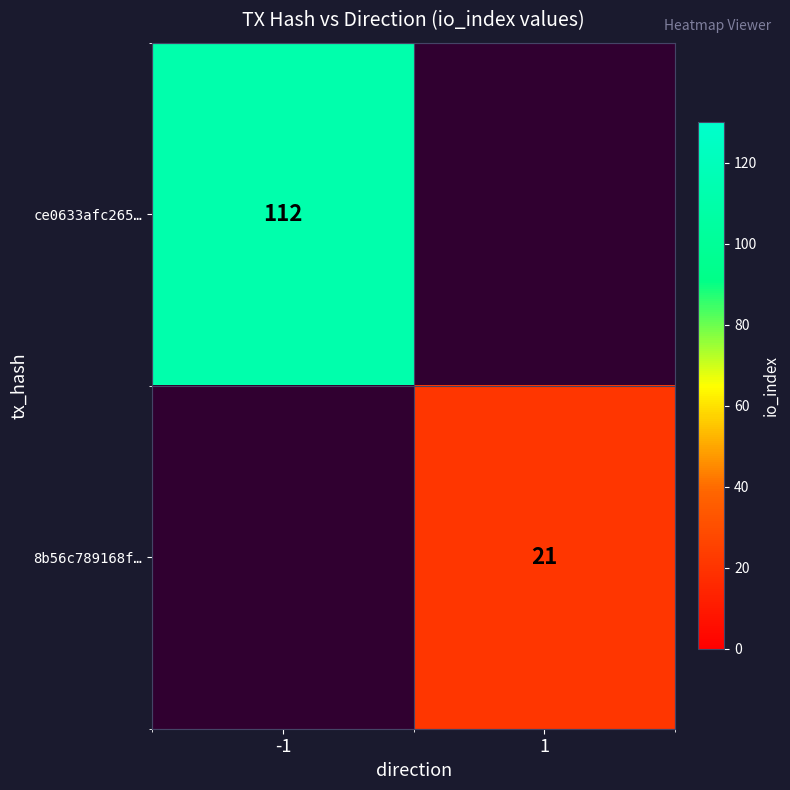

The 8b56c789168f… series shows 30 at 1. True or false?

False